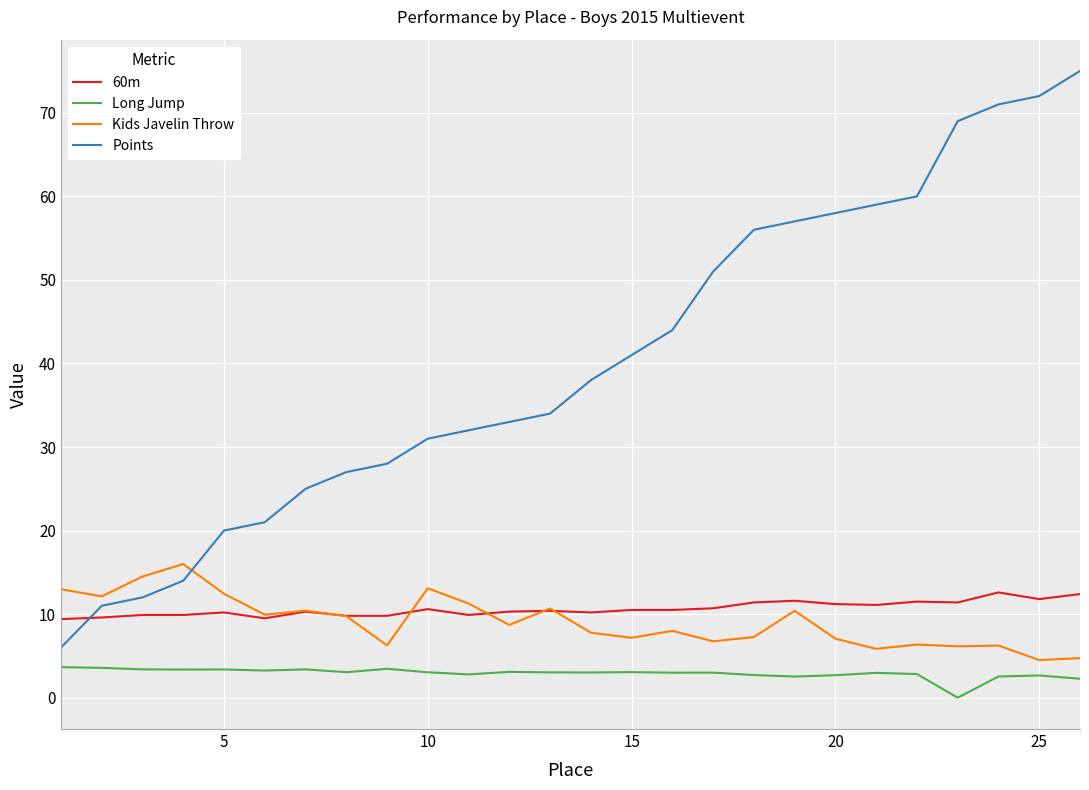

What is the lowest value of the Kids Javelin Throw series?

4.5